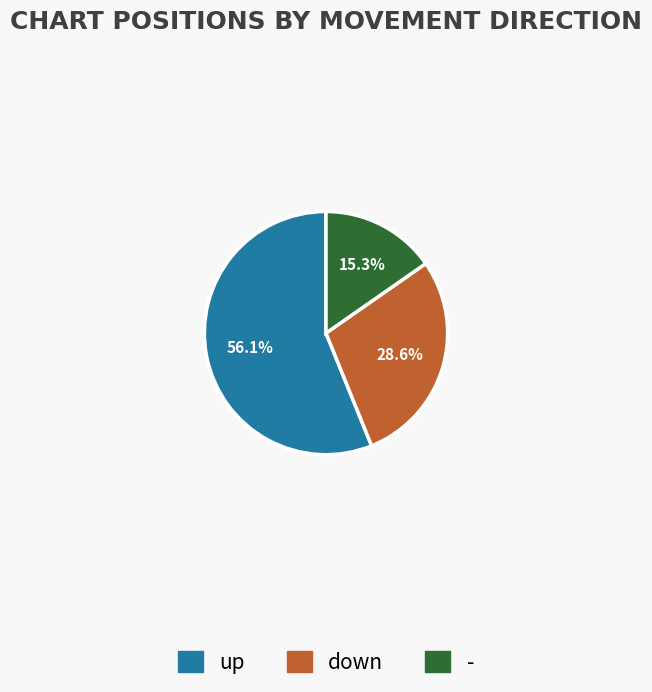

To the nearest percent, what percentage of the pie is up?

56%